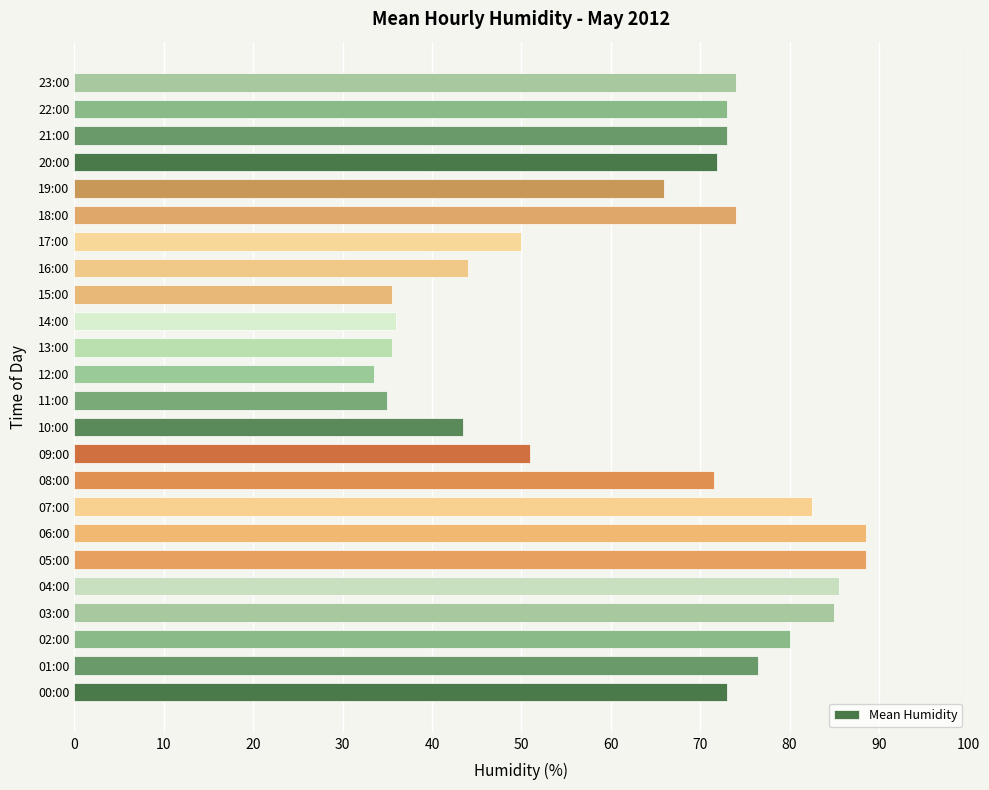

What is the change in value from 01:00 to 23:00?

-2.5